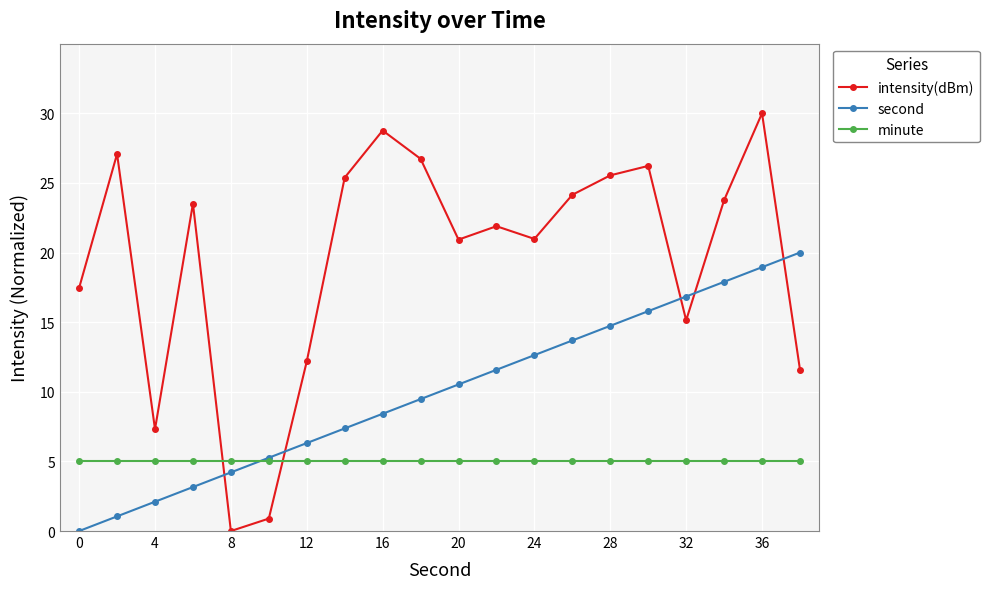

Which series has the widest spread of values?

intensity(dBm)